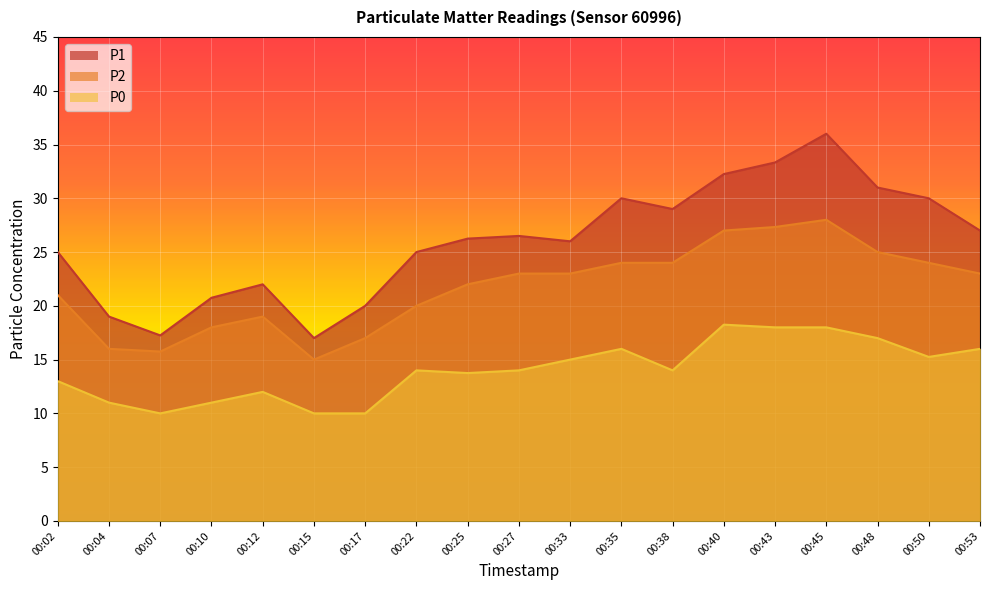

At 00:33, list the series in order from smallest to largest.

P0, P2, P1